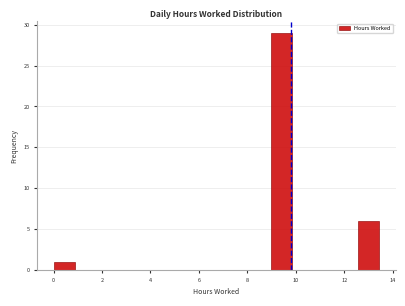

Reading left to right, list every bar in this chart as the range it spans on the x-axis followed by its height. Neither the bar edges nor the heights are printed on the chart, so give them approximately, as read against the axes.

0.0 to 0.8: 1
0.8 to 1.8: 0
1.8 to 2.6: 0
2.6 to 3.6: 0
3.6 to 4.4: 0
4.4 to 5.4: 0
5.4 to 6.2: 0
6.2 to 7.2: 0
7.2 to 8.0: 0
8.0 to 9.0: 0
9.0 to 9.8: 29
9.8 to 10.8: 0
10.8 to 11.6: 0
11.6 to 12.6: 0
12.6 to 13.4: 6